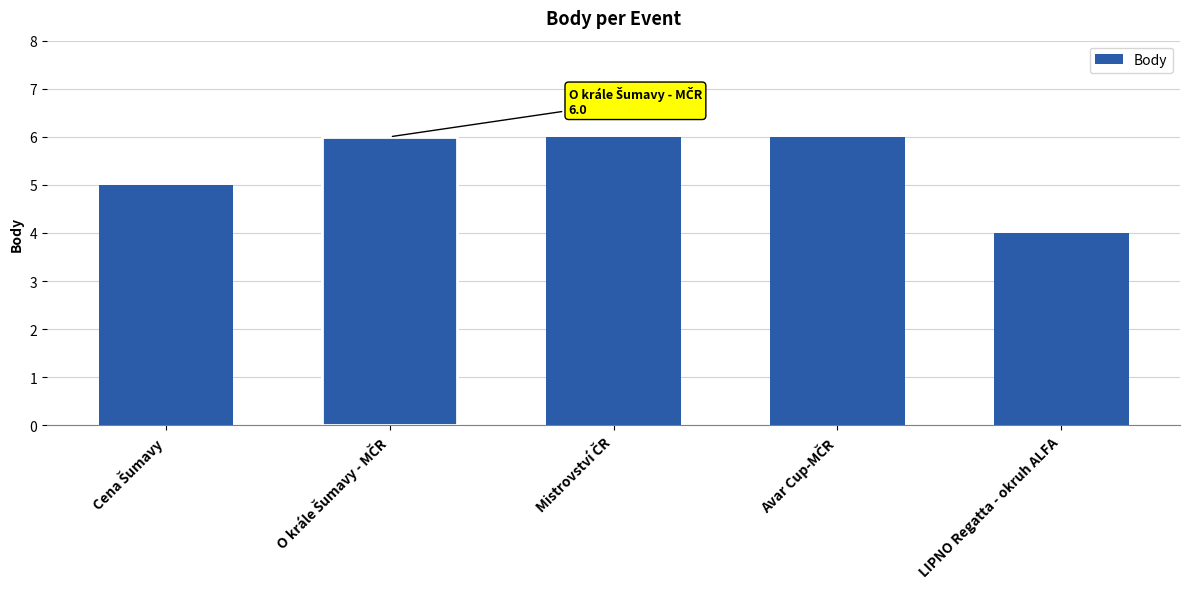

What is the sum of all values?

27